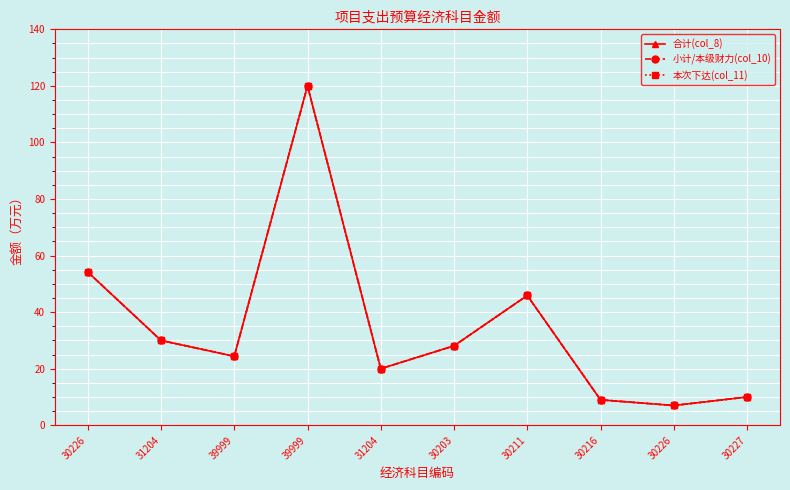

What is the label of the 6th point from the left?

30203